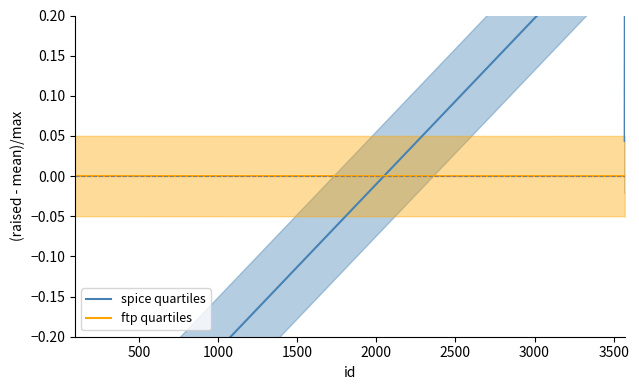

Which has a higher value, 95 or 3571?

3571